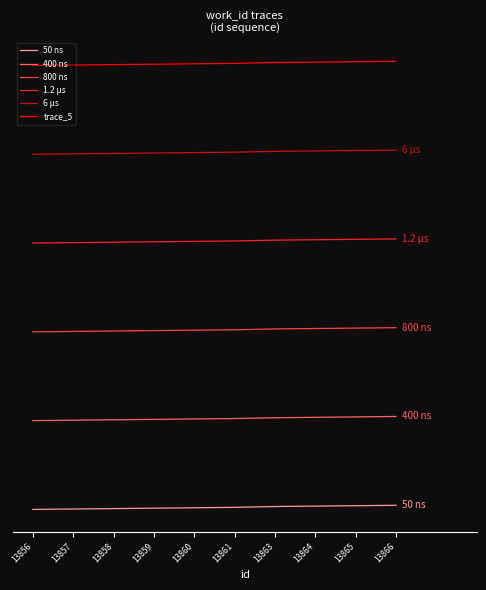

Does the chart have visible grid lines?

No